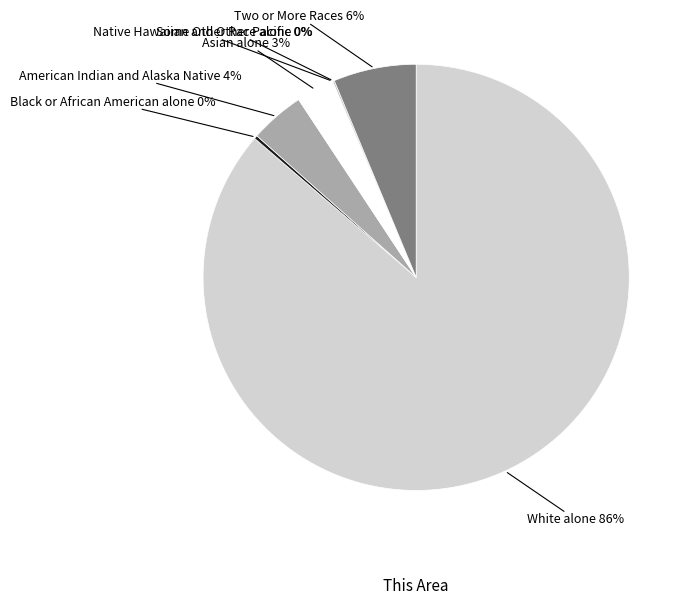

Is White alone the majority of the pie?

Yes